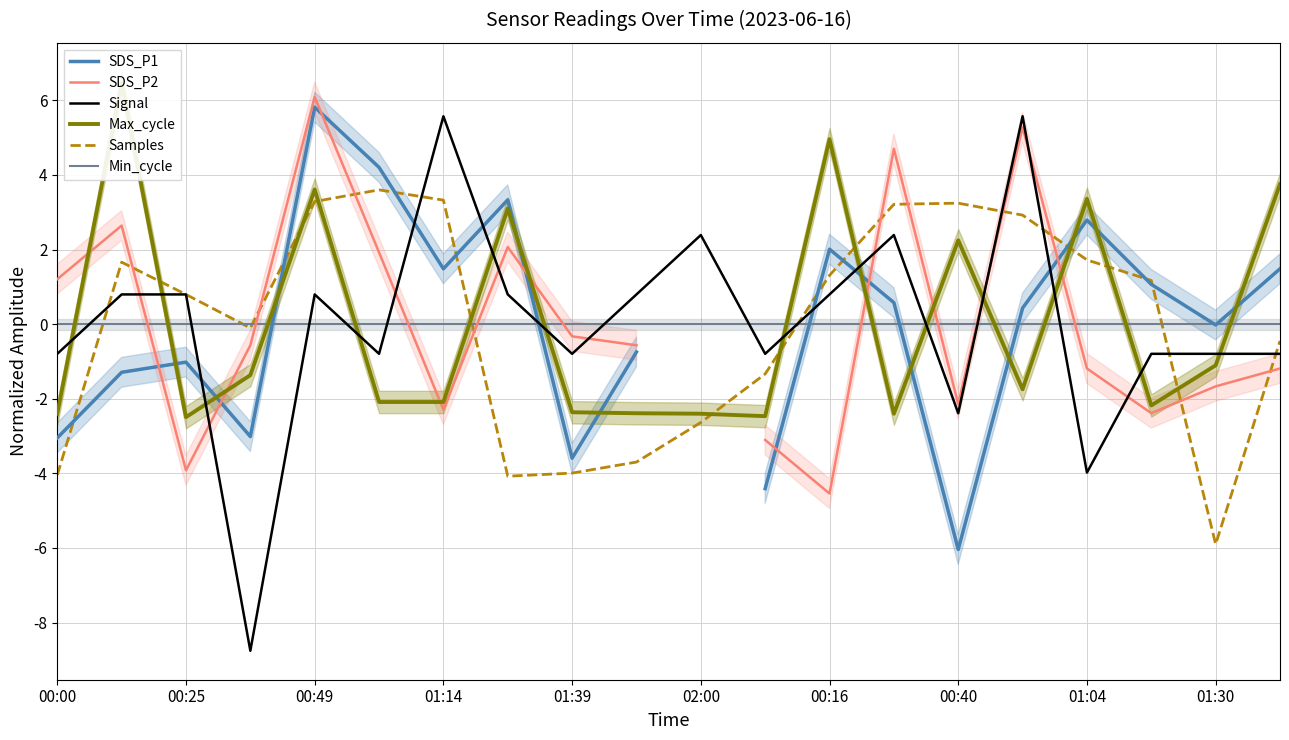

How many positive values does the Signal series have?

10